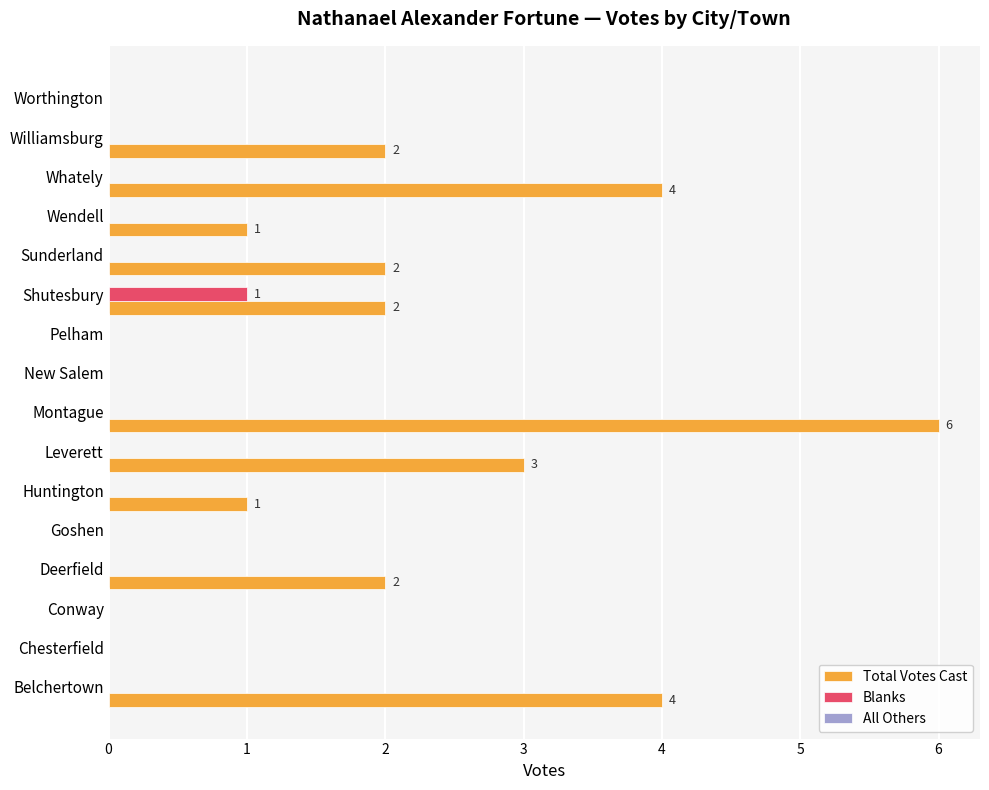

What is the greatest value displayed?

6